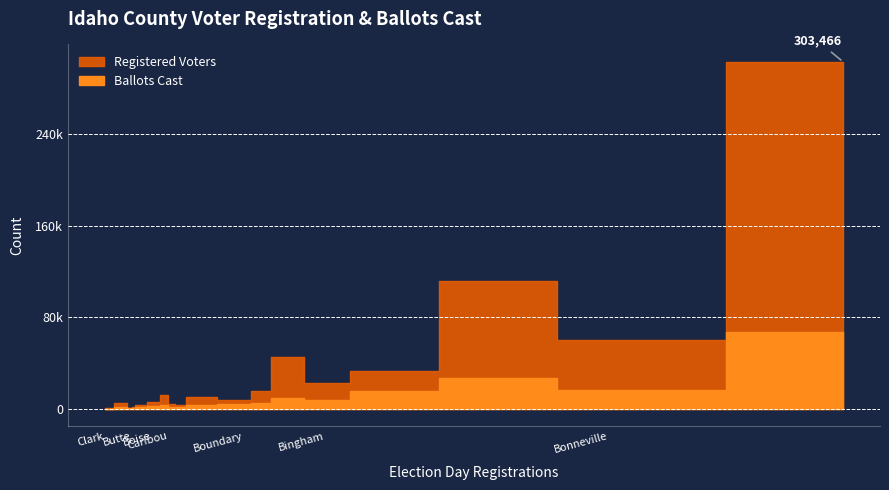

What is the sum of all Ballots Cast values?

170998